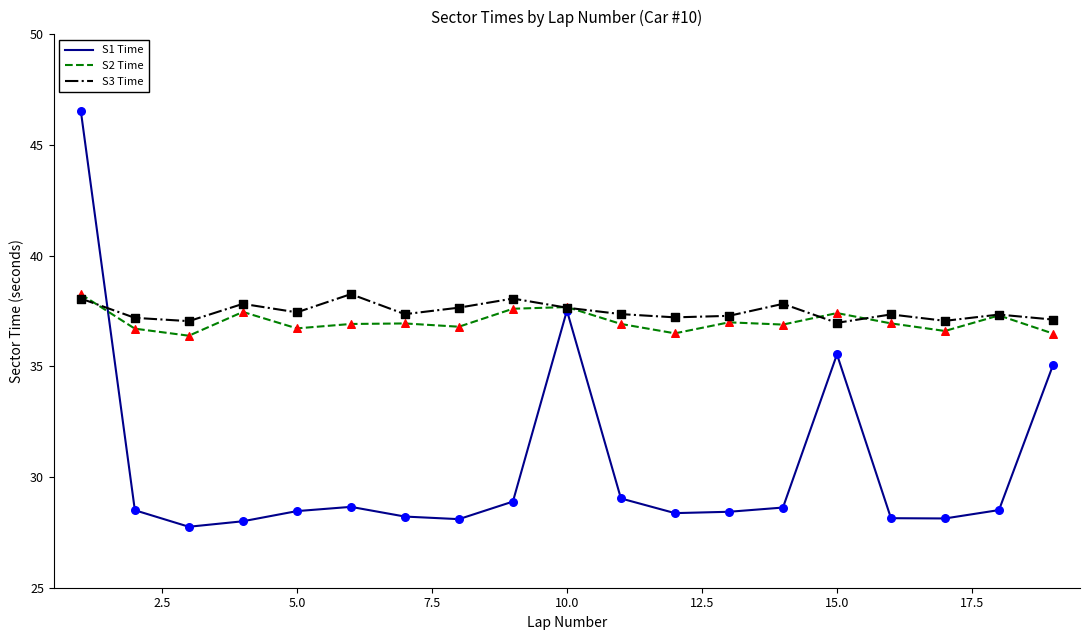

What is the maximum value for S1 Time?

46.5